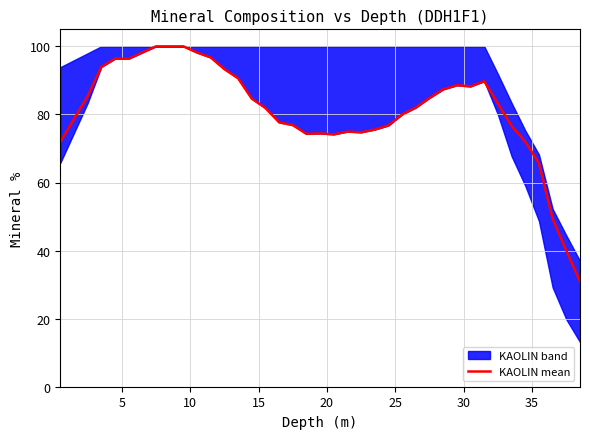

True or false: the data has more than 1 interior local peaks.

True